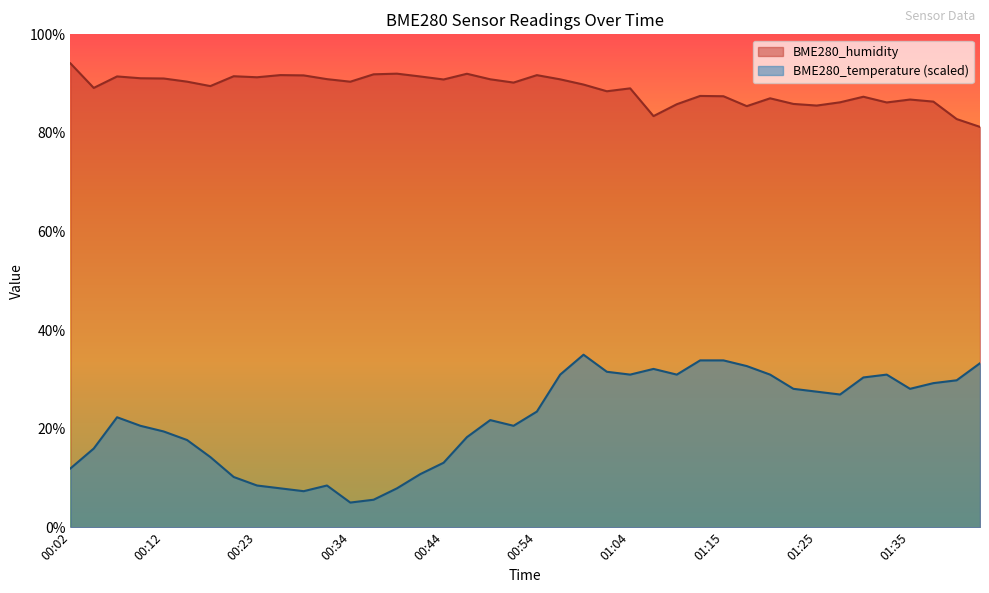

How many categories are shown in the chart?

40